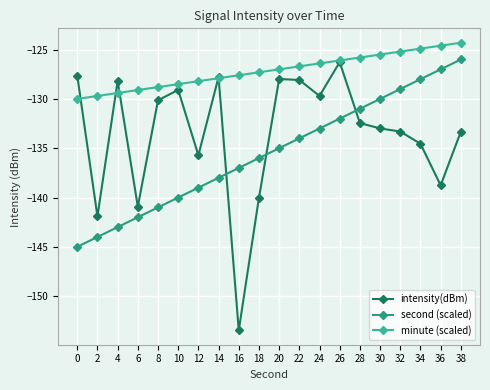

True or false: second (scaled) and intensity(dBm) intersect in this chart.

True